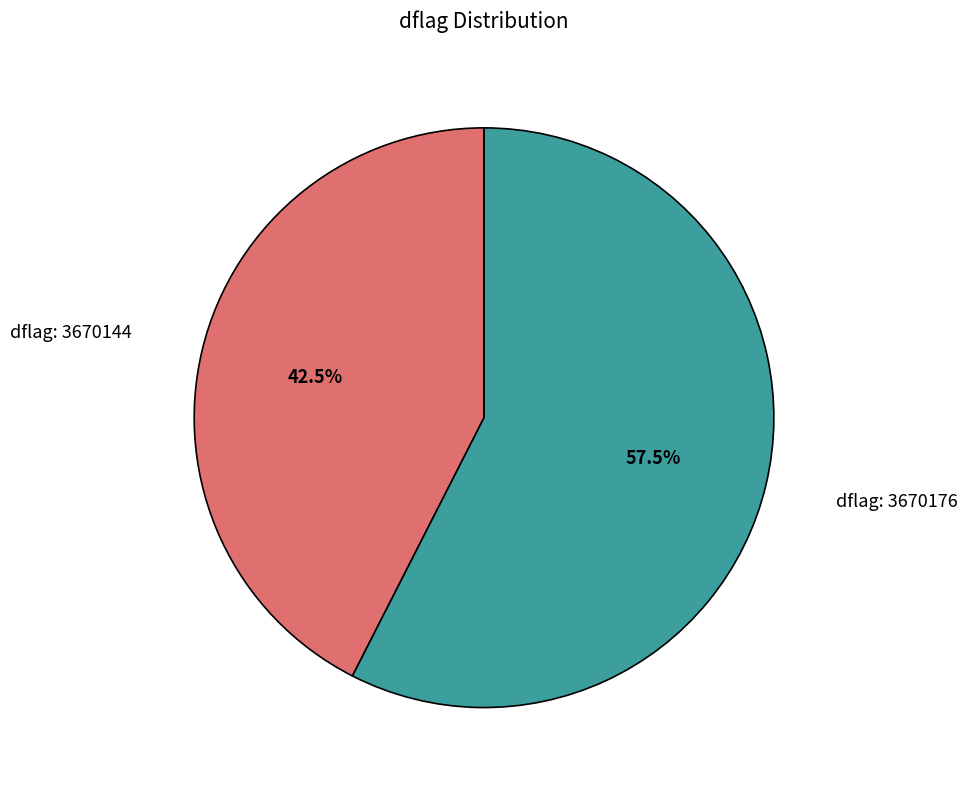

Count the number of slices in the pie.

2